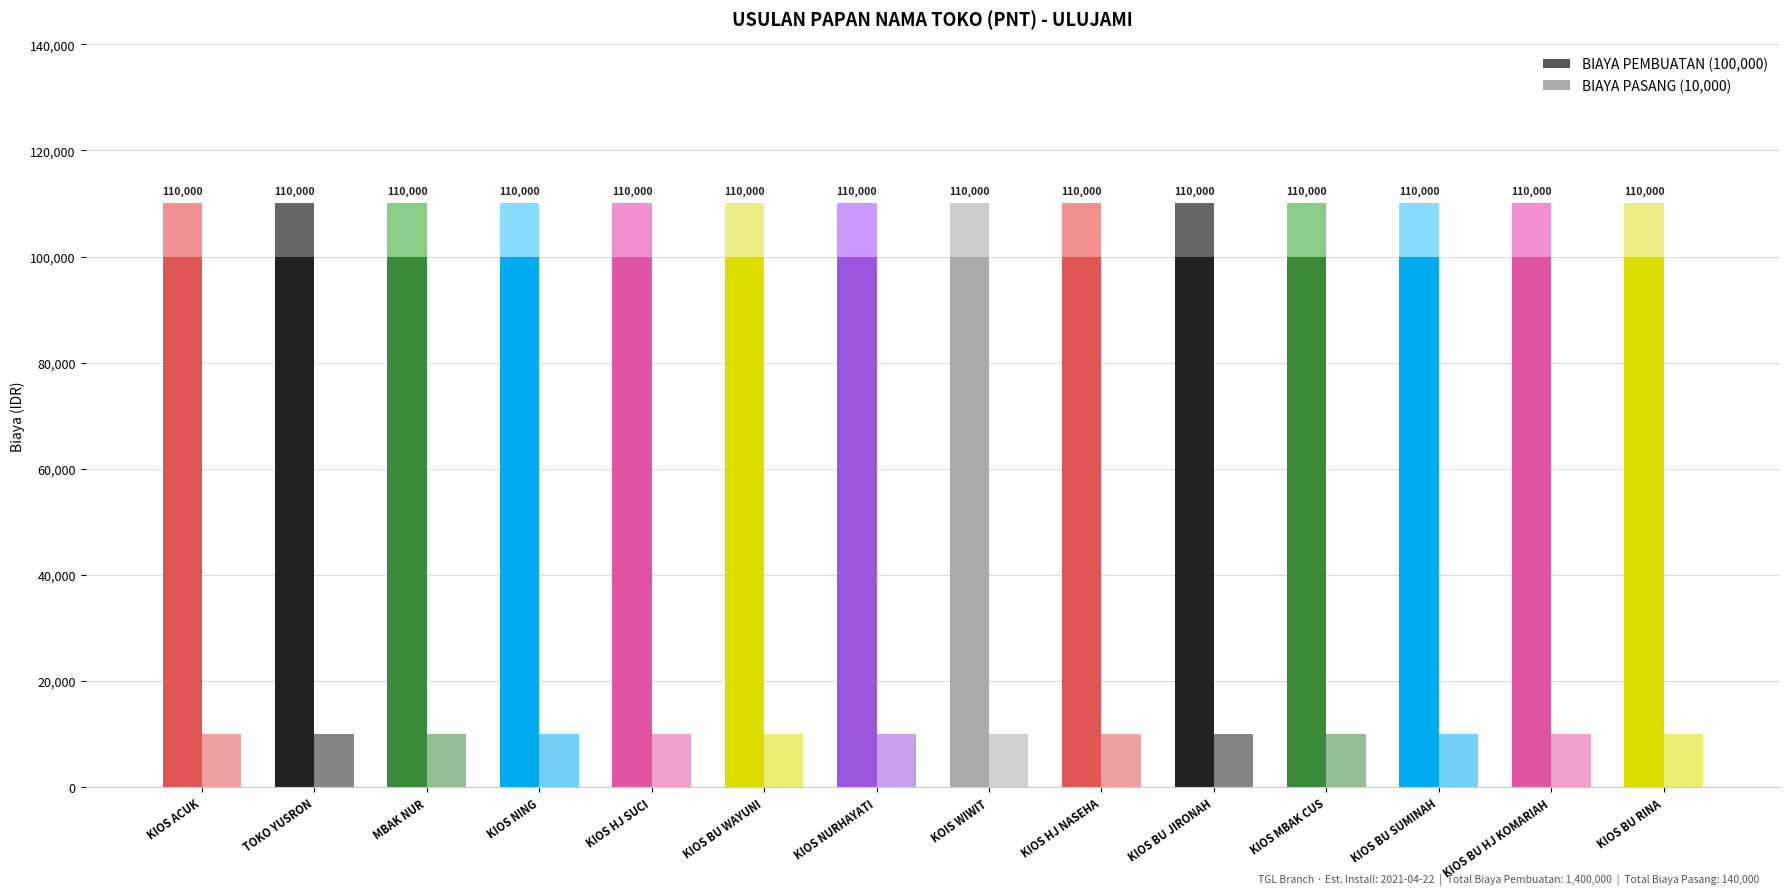

At which label does BIAYA PEMBUATAN reach its peak?

KIOS ACUK